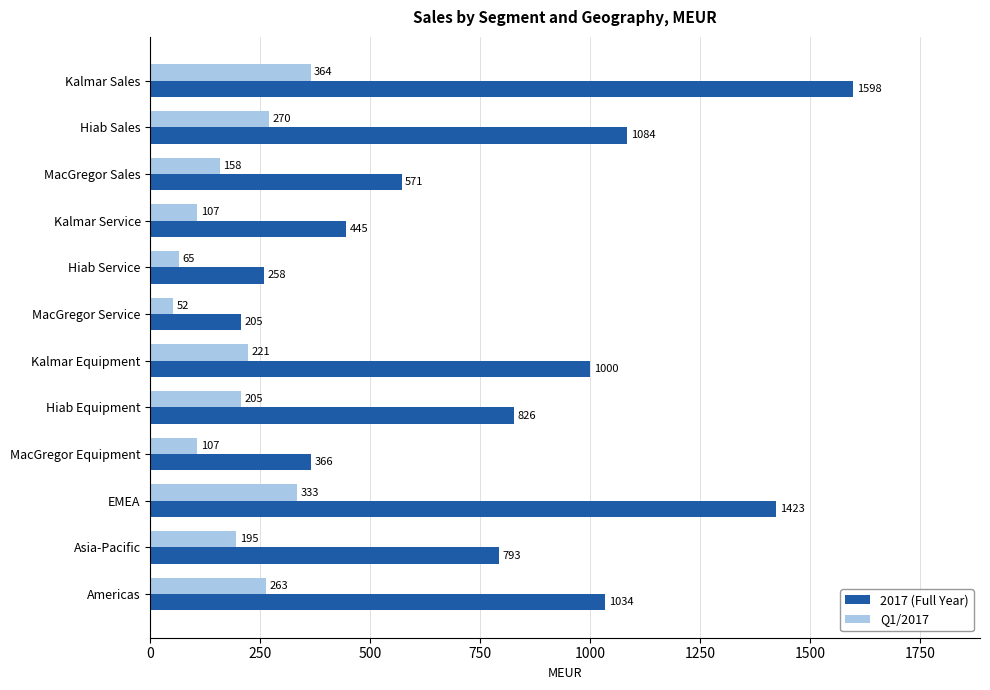

At which category is the sum across all series the highest?

Kalmar Sales